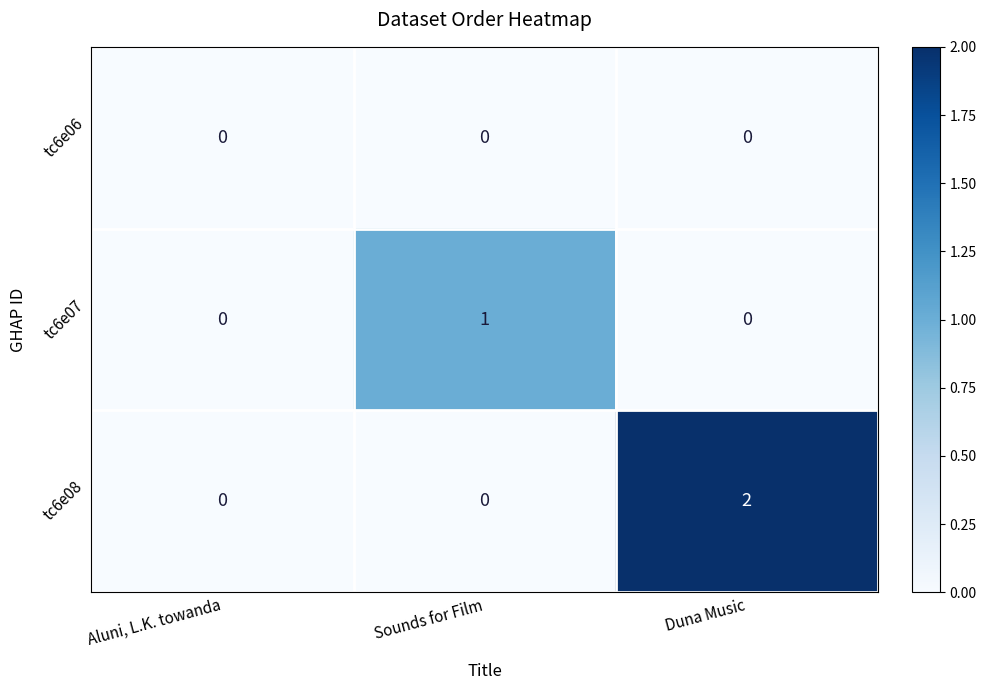

Reading left to right, extract all data points from this chart.

tc6e06: Aluni, L.K. towanda=0	Sounds for Film=0	Duna Music=0
tc6e07: Aluni, L.K. towanda=0	Sounds for Film=1	Duna Music=0
tc6e08: Aluni, L.K. towanda=0	Sounds for Film=0	Duna Music=2